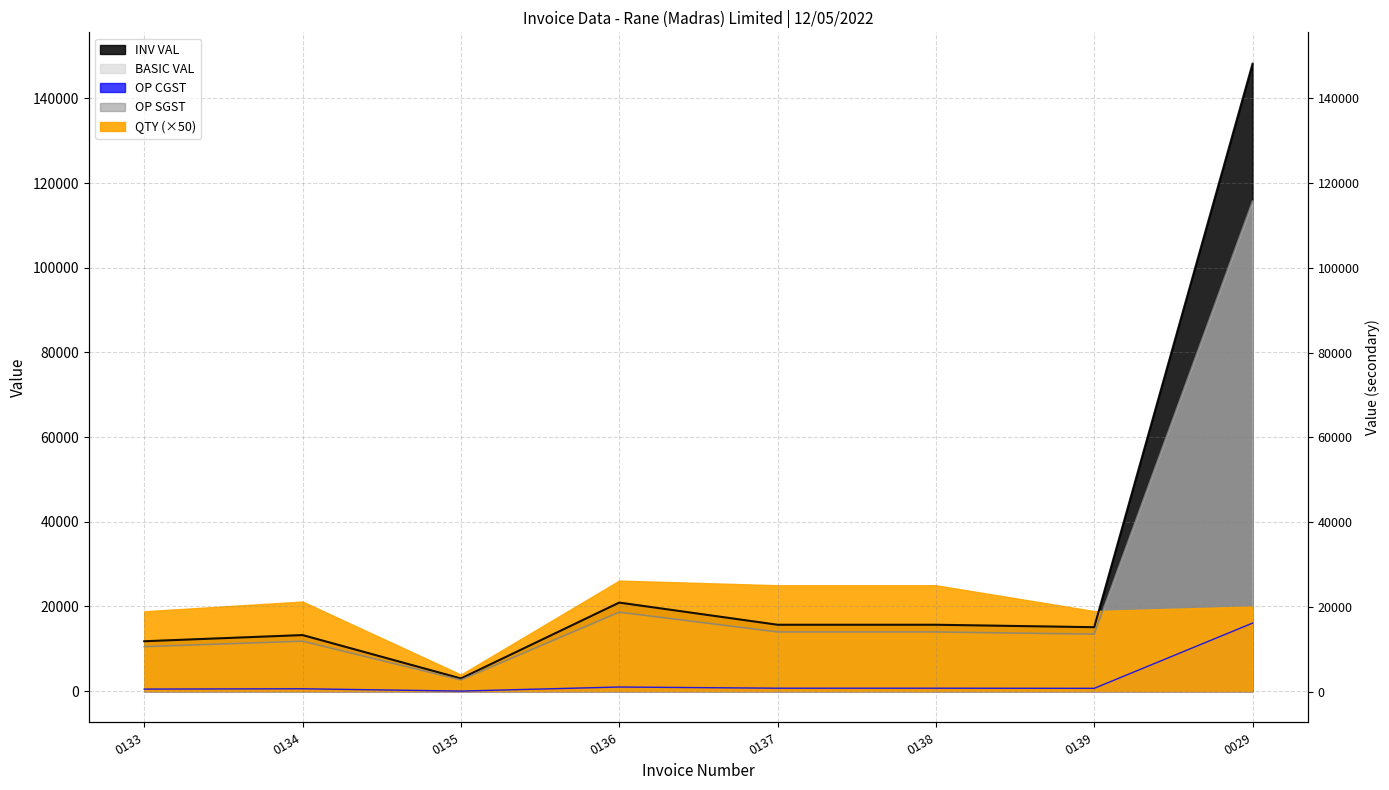

Where is the first local minimum for BASIC VAL line?

0135